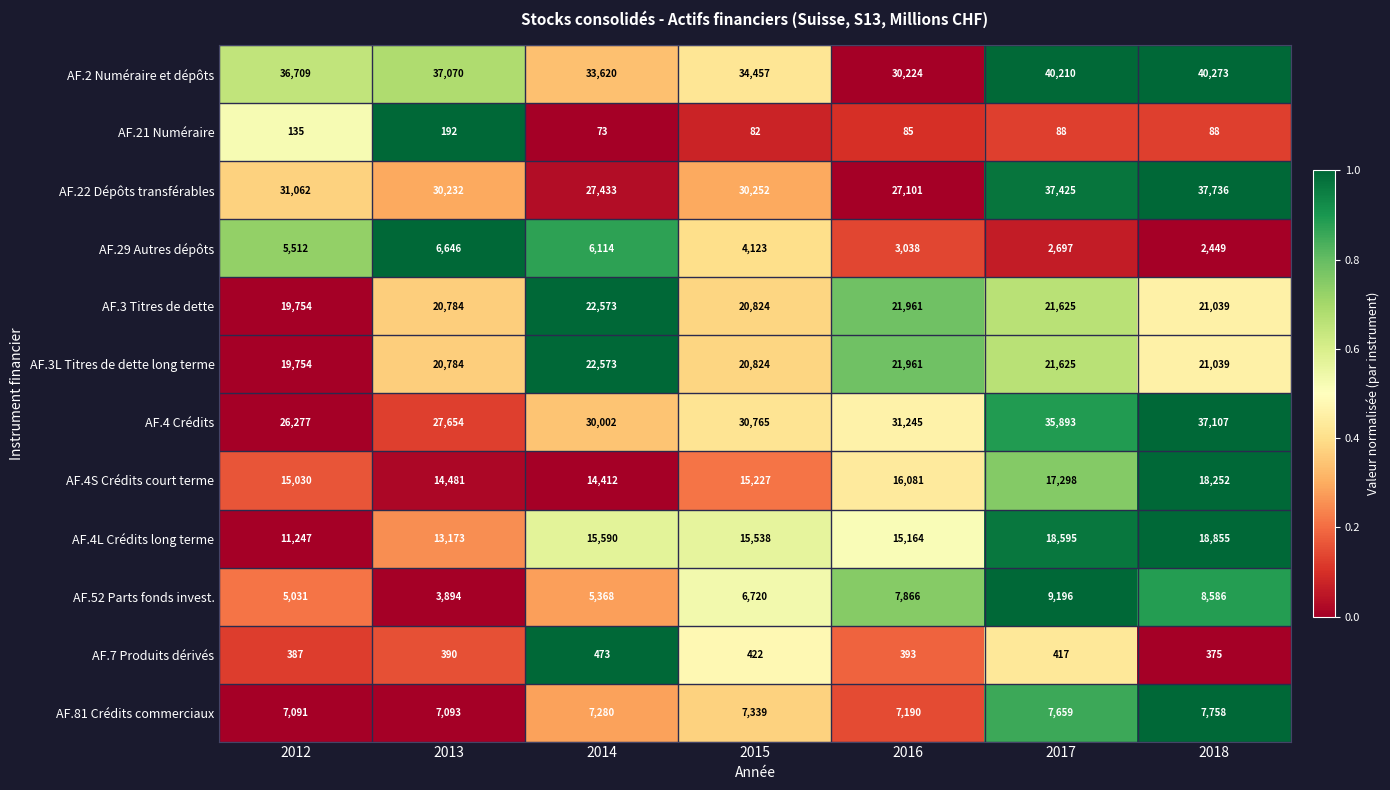

At which label does AF.3L Titres de dette long terme first exceed 21039?

2014